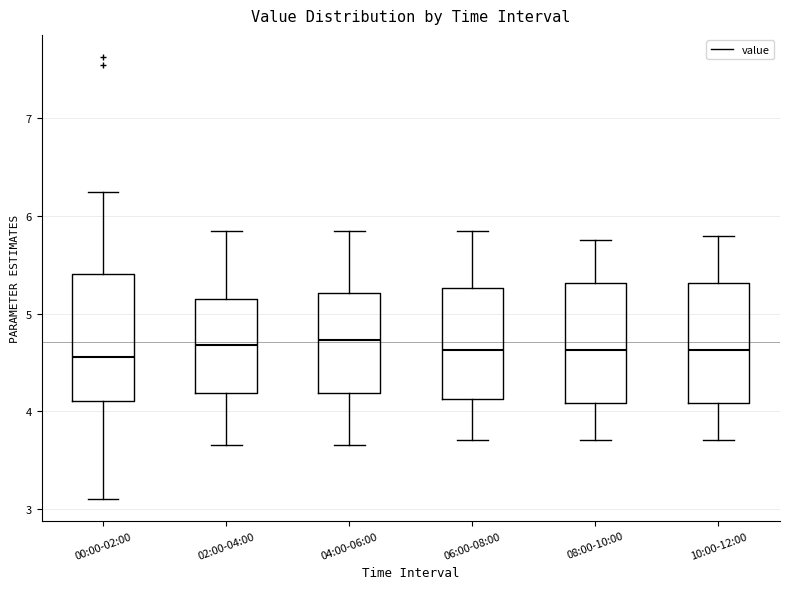

Where does the upper whisker of the box for 02:00-04:00 end on the y-axis? The values are not printed on the chart, so give them approximately, as read against the axis.

5.9